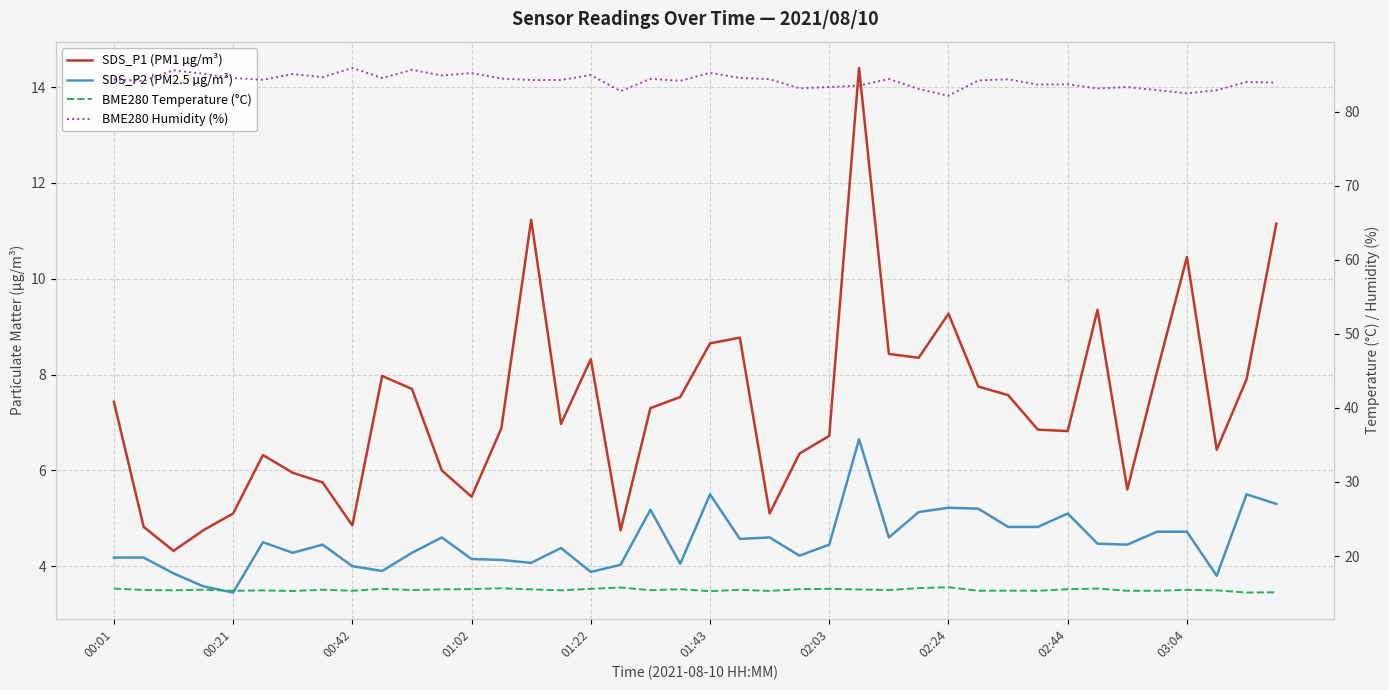

At which category does BME280 Humidity (%) reach its first local valley?

00:21